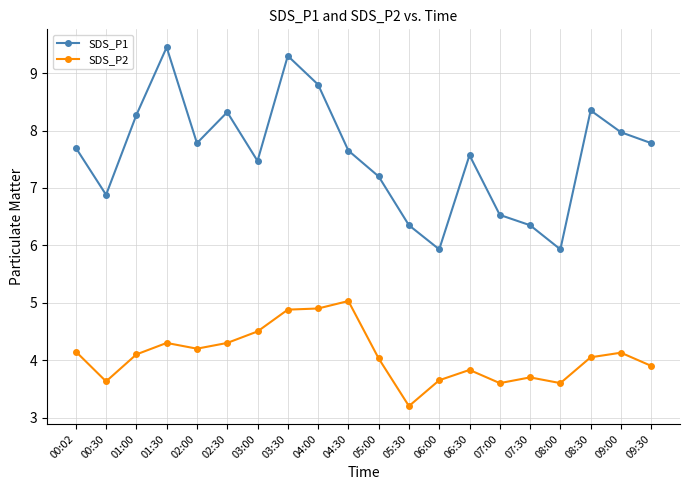

What is the average value of the SDS_P2 series?

4.1